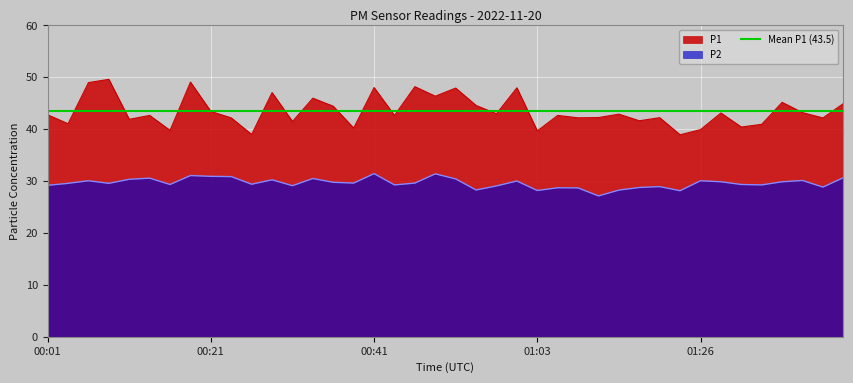

In P1, how many points are lower than both neighbors (excluding endpoints)?

15